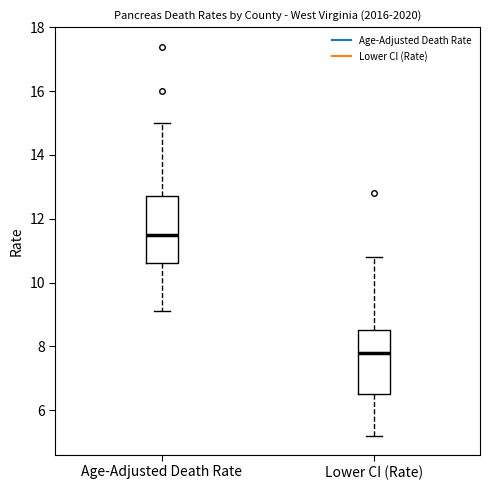

Where does the upper whisker of the box for Lower CI (Rate) end on the y-axis? The values are not printed on the chart, so give them approximately, as read against the axis.

10.8